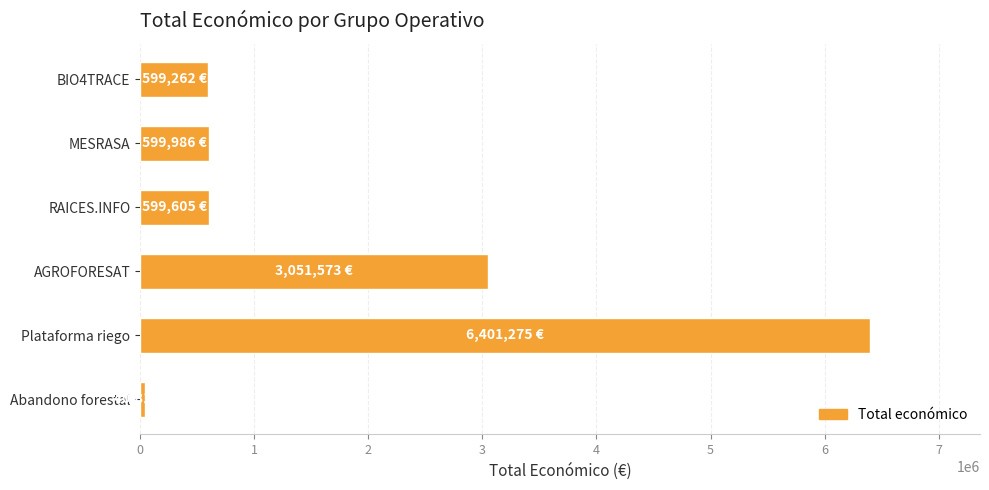

What is the difference between the maximum and second lowest values?

5802013